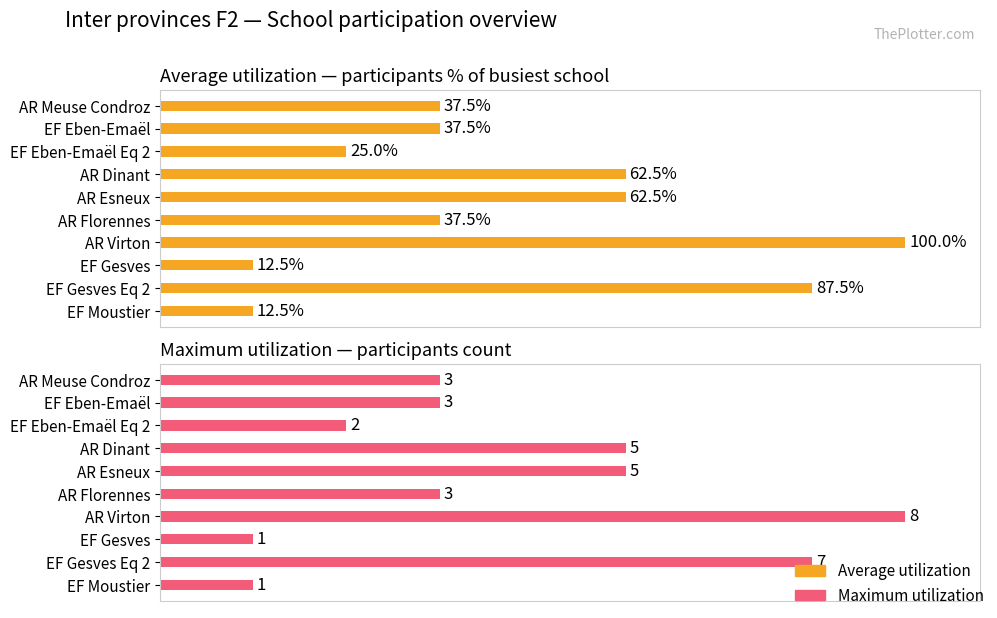

How many groups of bars are there?

10